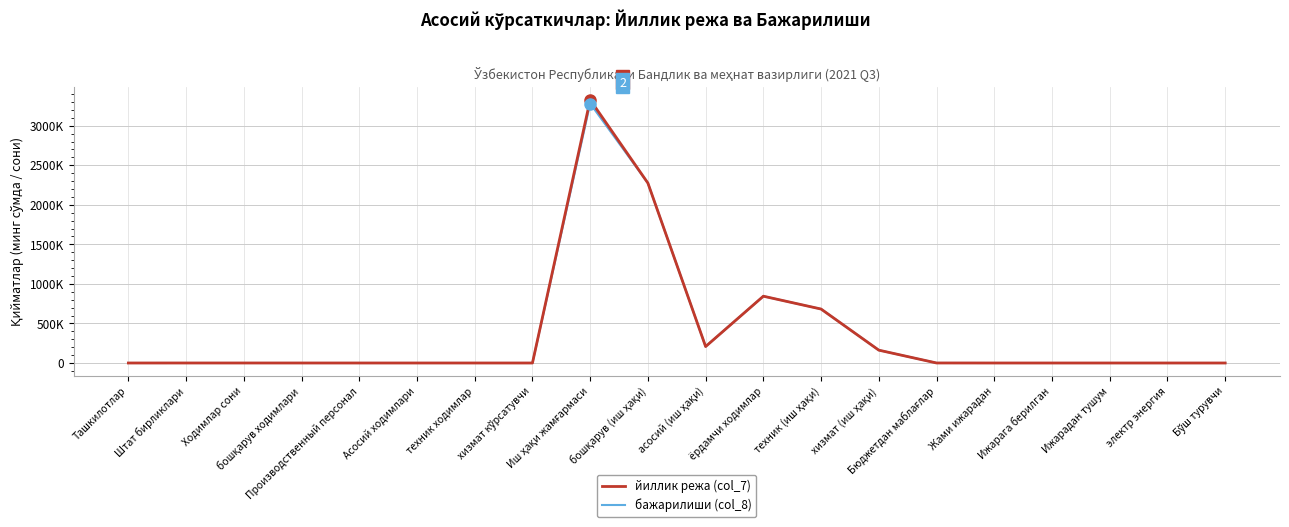

Reading left to right, what are all the values shown in this chart?

йиллик режа (col_7): Ташкилотлар=1.0	Штат бирликлари=112.0	Ходимлар сони=112.0	бошқарув ходимлари=76.0	Производственный персонал=10.0	Асосий ходимлари=26.0	техник ходимлар=21.0	хизмат кўрсатувчи=5.0	Иш ҳақи жамғармаси=3327413.0	бошқарув (иш ҳақи)=2274778.4	асосий (иш ҳақи)=208052.6	ёрдамчи ходимлар=844582.0	техник (иш ҳақи)=682156.4	хизмат (иш ҳақи)=162419.4	Бюджетдан маблағлар=322.0	Жами ижарадан=0.0	Ижарага берилган=0.0	Ижарадан тушум=0.0	электр энергия=0.0	Бўш турувчи=0.0
бажарилиши (col_8): Ташкилотлар=1.0	Штат бирликлари=119.0	Ходимлар сони=114.0	бошқарув ходимлари=83.0	Производственный персонал=10.0	Асосий ходимлари=26.0	техник ходимлар=21.0	хизмат кўрсатувчи=5.0	Иш ҳақи жамғармаси=3280985.0	бошқарув (иш ҳақи)=2274778.4	асосий (иш ҳақи)=208052.6	ёрдамчи ходимлар=844582.0	техник (иш ҳақи)=682162.4	хизмат (иш ҳақи)=162419.4	Бюджетдан маблағлар=322.0	Жами ижарадан=0.0	Ижарага берилган=0.0	Ижарадан тушум=0.0	электр энергия=0.0	Бўш турувчи=0.0